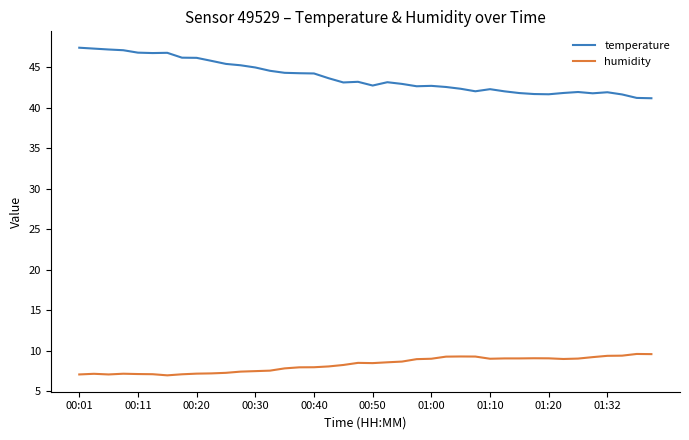

What is the difference between the maximum and minimum values in the humidity series?

2.6